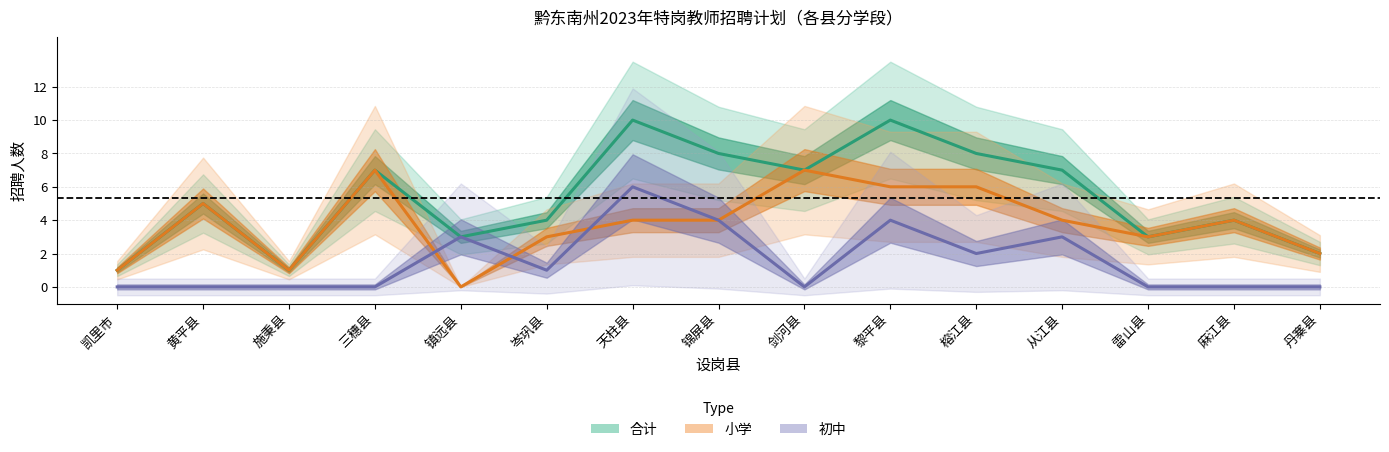

What is the label of the 1st point from the right?

丹寨县